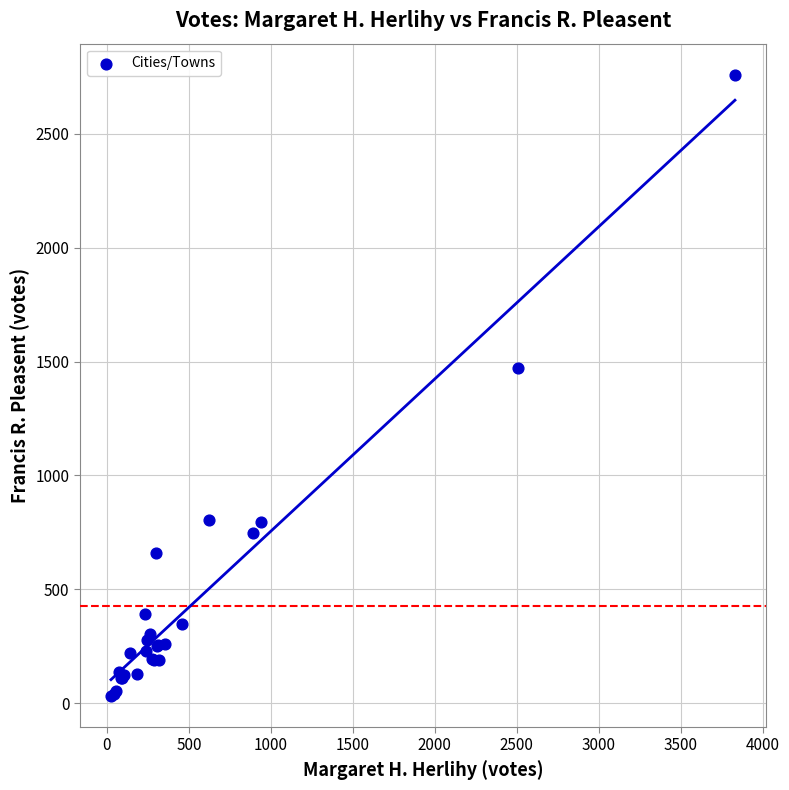

What Y value in the scatter plot is closest to 1395?

1470